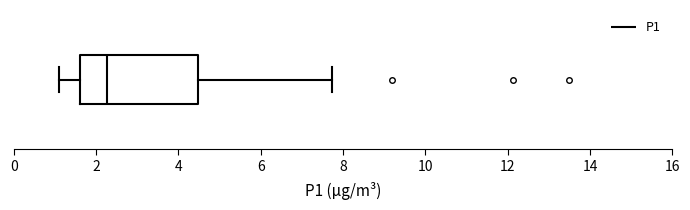

Read this box plot against the x-axis: the position of the median line, the range covered by the box, and the ends of both whiskers. The values are not printed on the chart, so give them approximately, as read against the axis.

median 2.2, box 1.6 to 4.4, whiskers 1.2 to 7.8